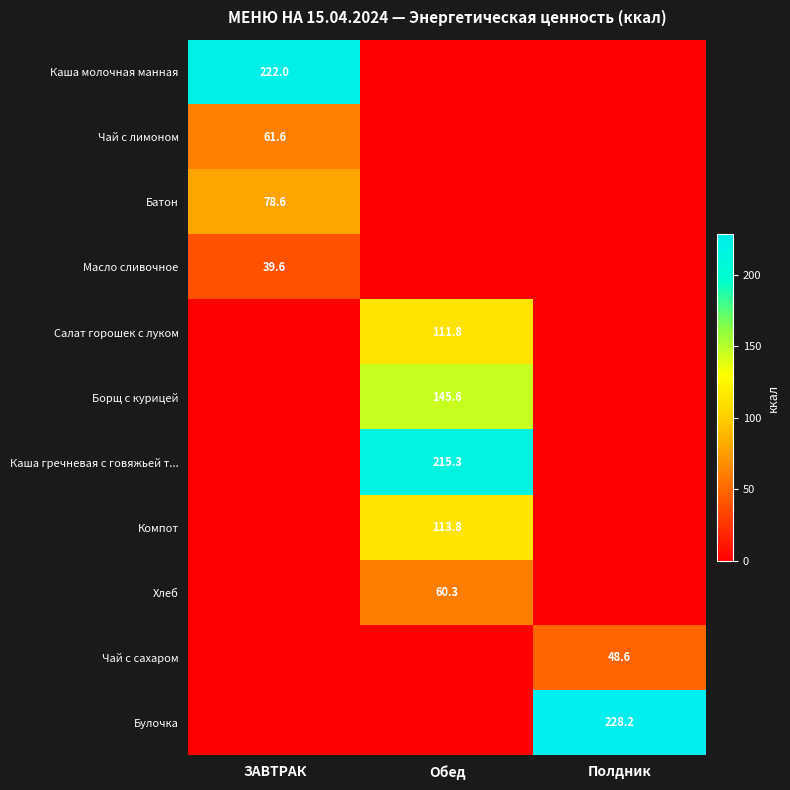

True or false: Компот has a value of 154.8 at Обед.

False